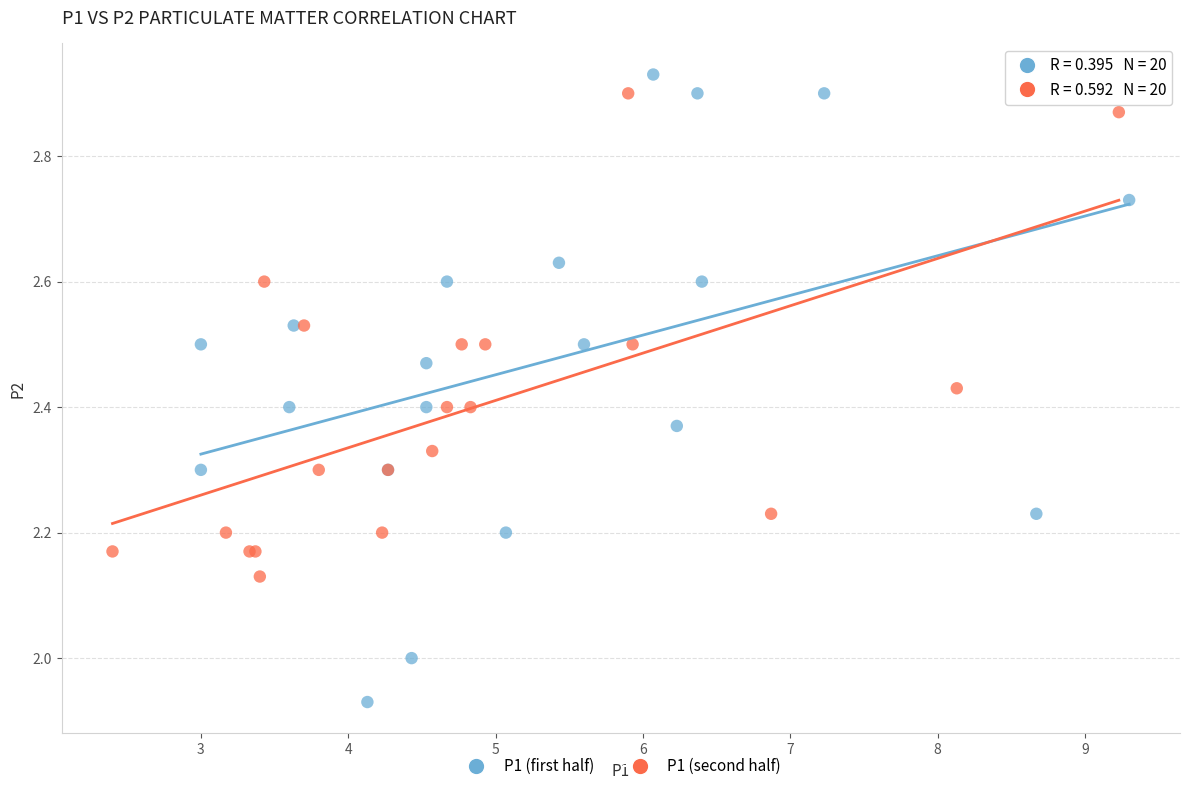

Which series contains the highest Y value?

P1 (first half)